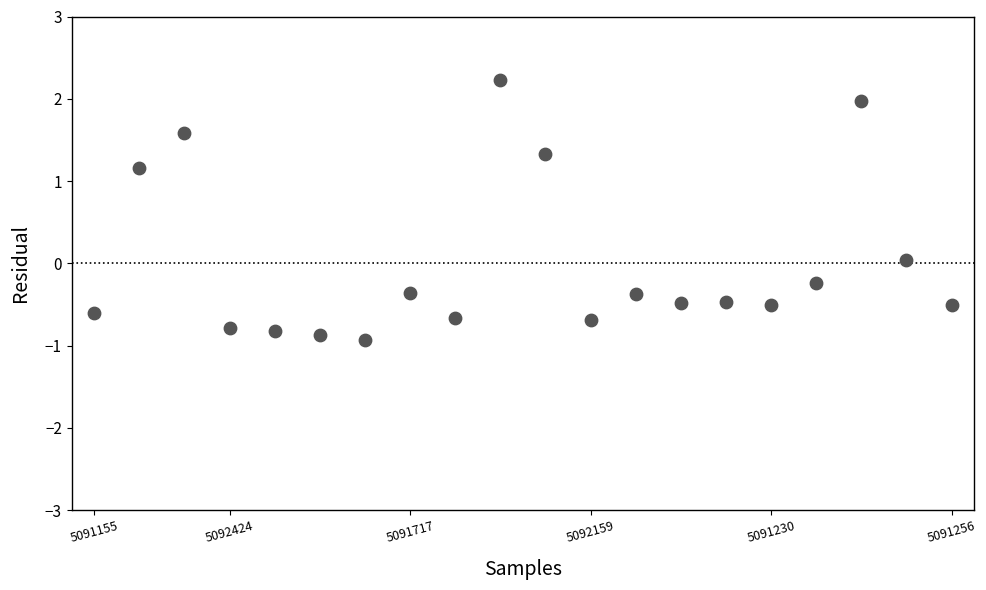

What is the range of Y values (max minus min)?

3.2